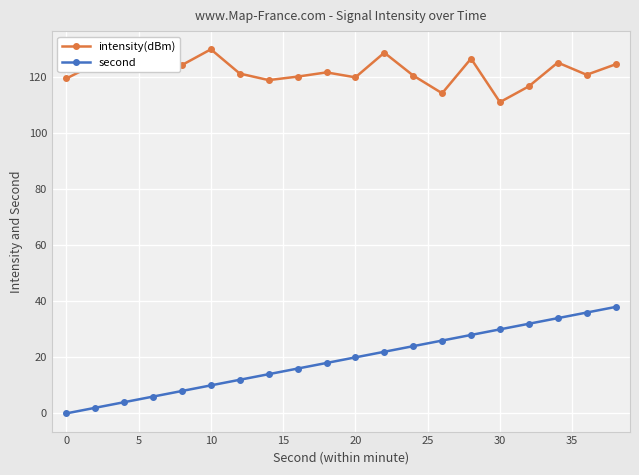

What is the difference between the second highest and second lowest values in the second series?

34.0